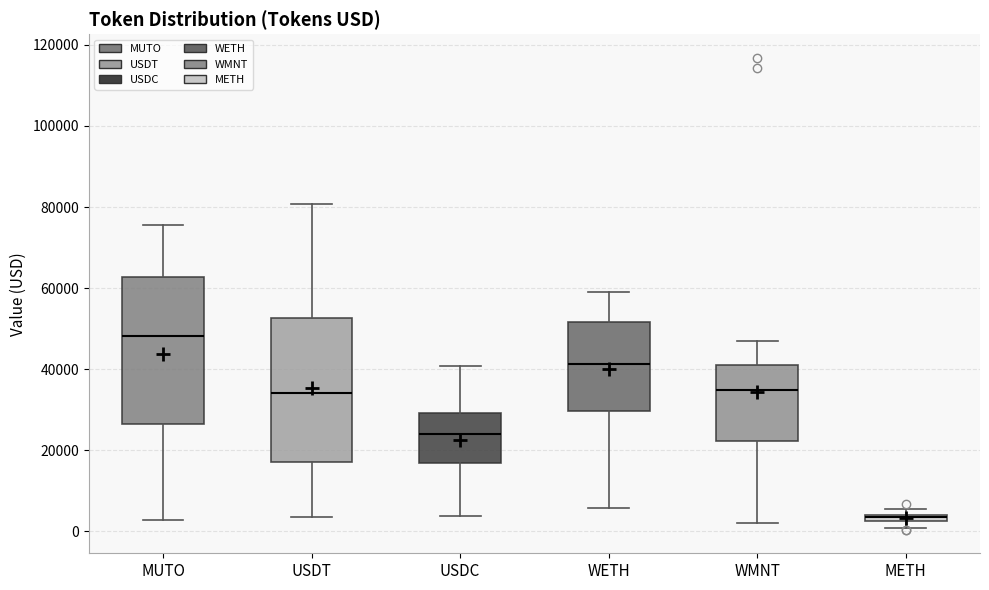

Where is the upper edge of the box for MUTO on the y-axis? The values are not printed on the chart, so give them approximately, as read against the axis.

62000